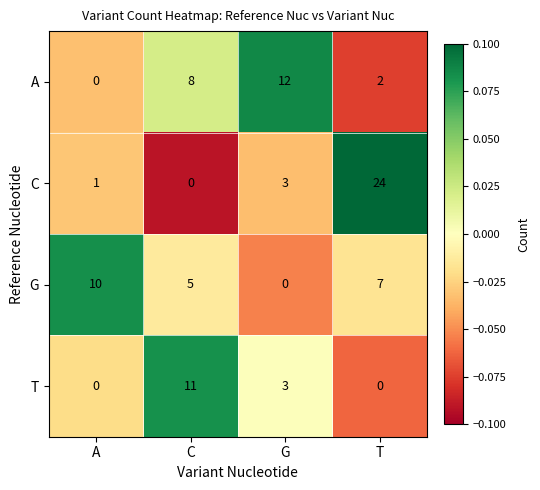

Rank the series by their maximum value, from highest to lowest.

C, A, T, G